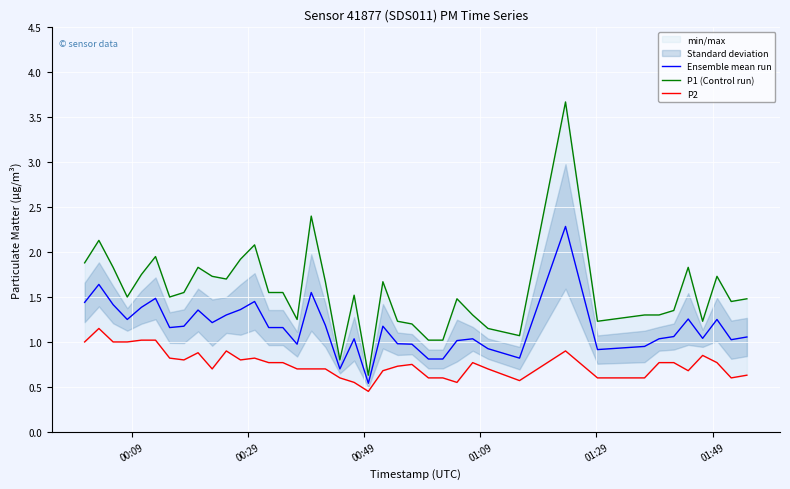

What is the highest value of the Ensemble mean run series?

2.3